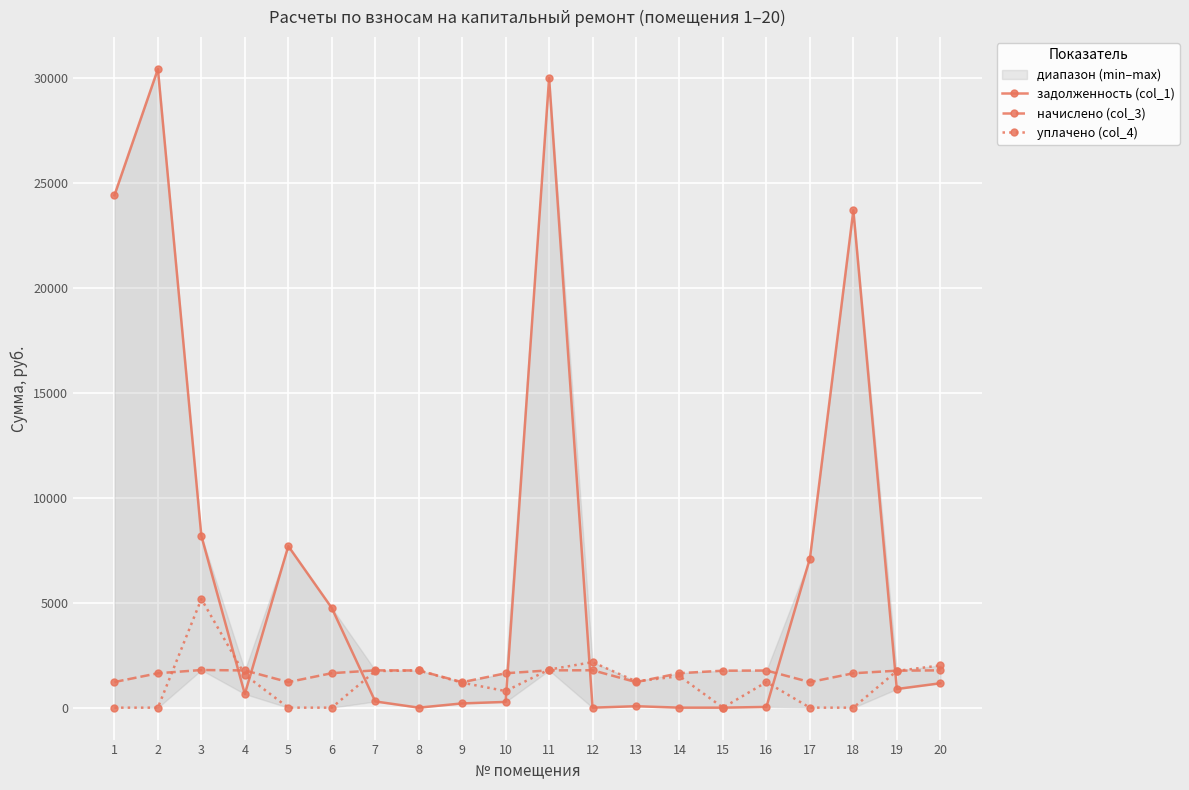

What is the value of the начислено (col_3) point at the 20th from the left?

1778.2